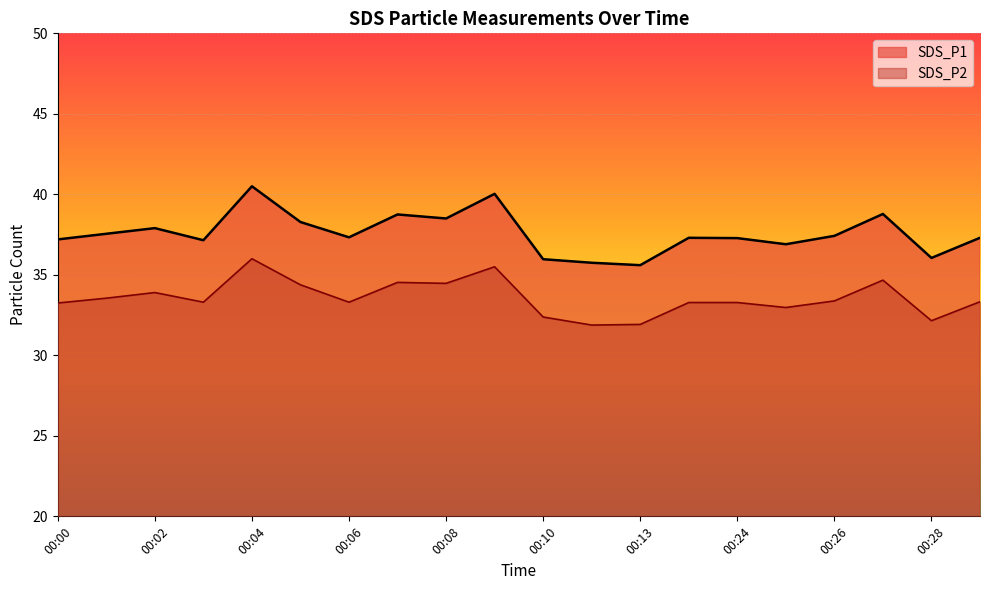

How many lines are shown in the chart?

2